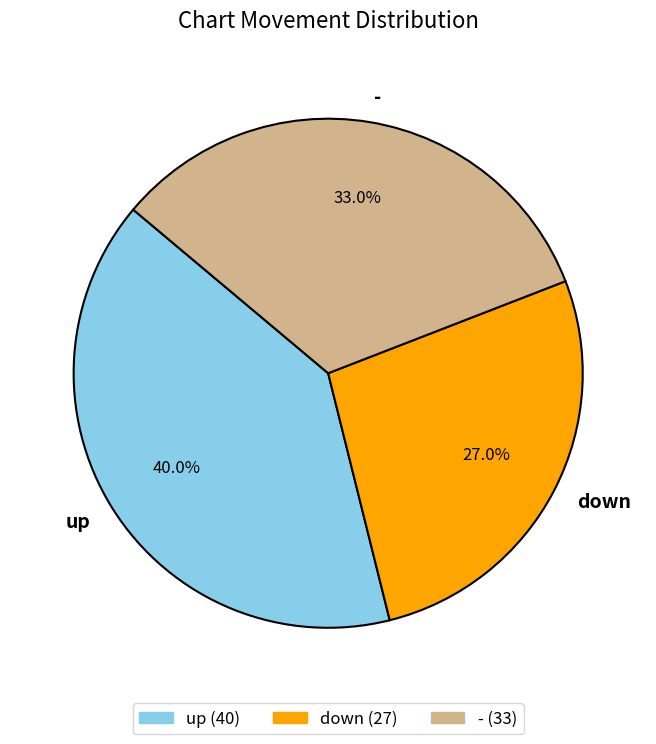

To the nearest percent, what portion does up represent?

40%